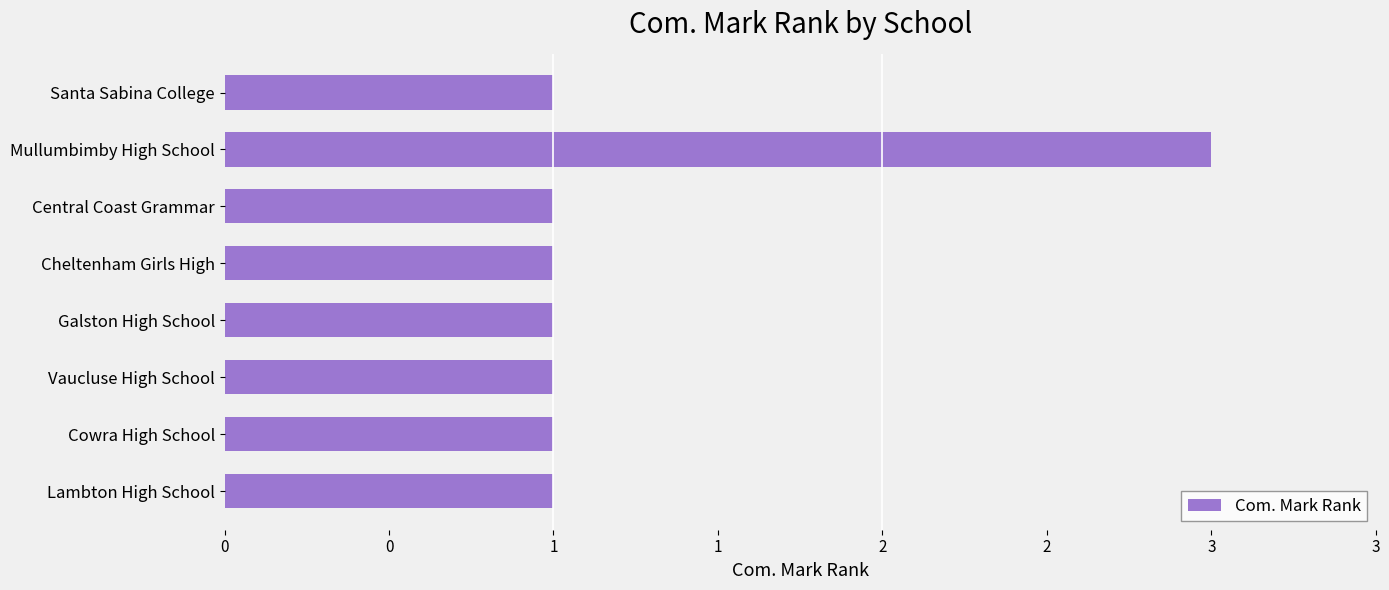

What is the difference between the maximum and minimum values?

2